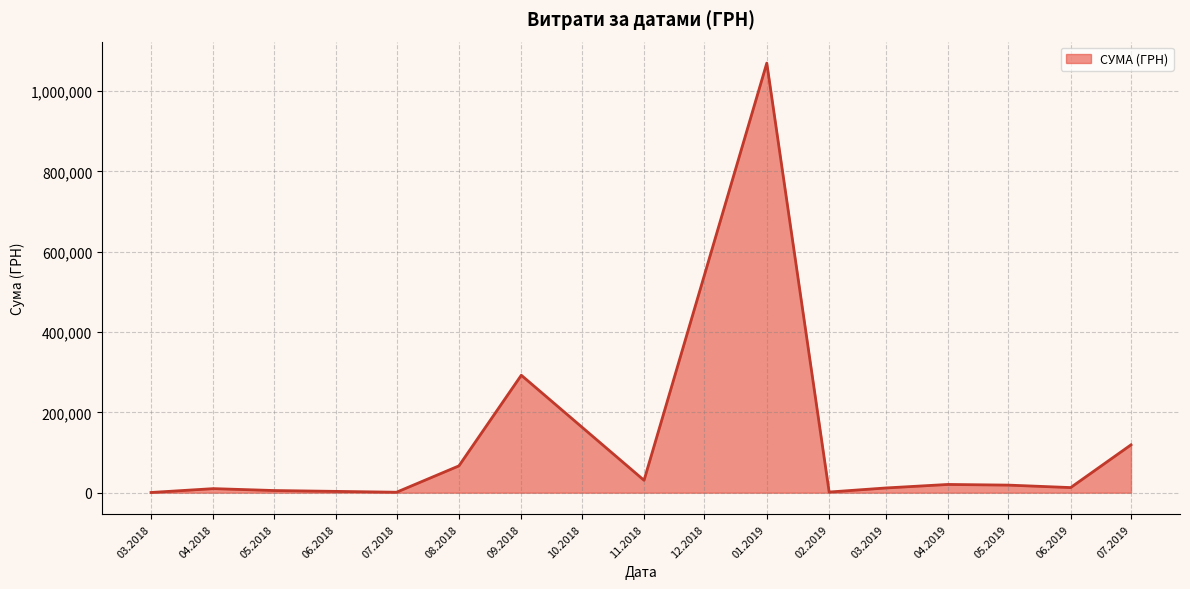

What is the average value?

118713.2